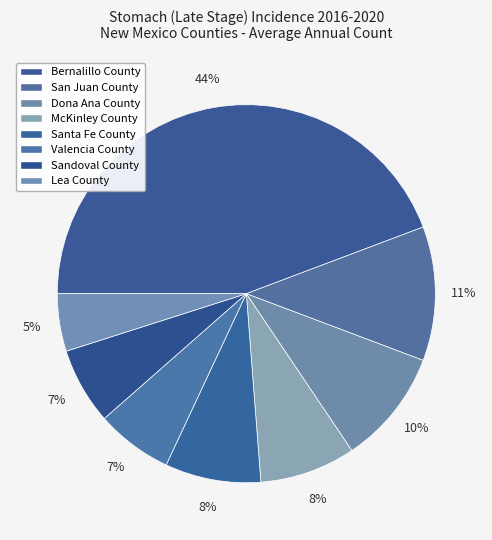

To the nearest percent, what is the average slice percentage?

12%